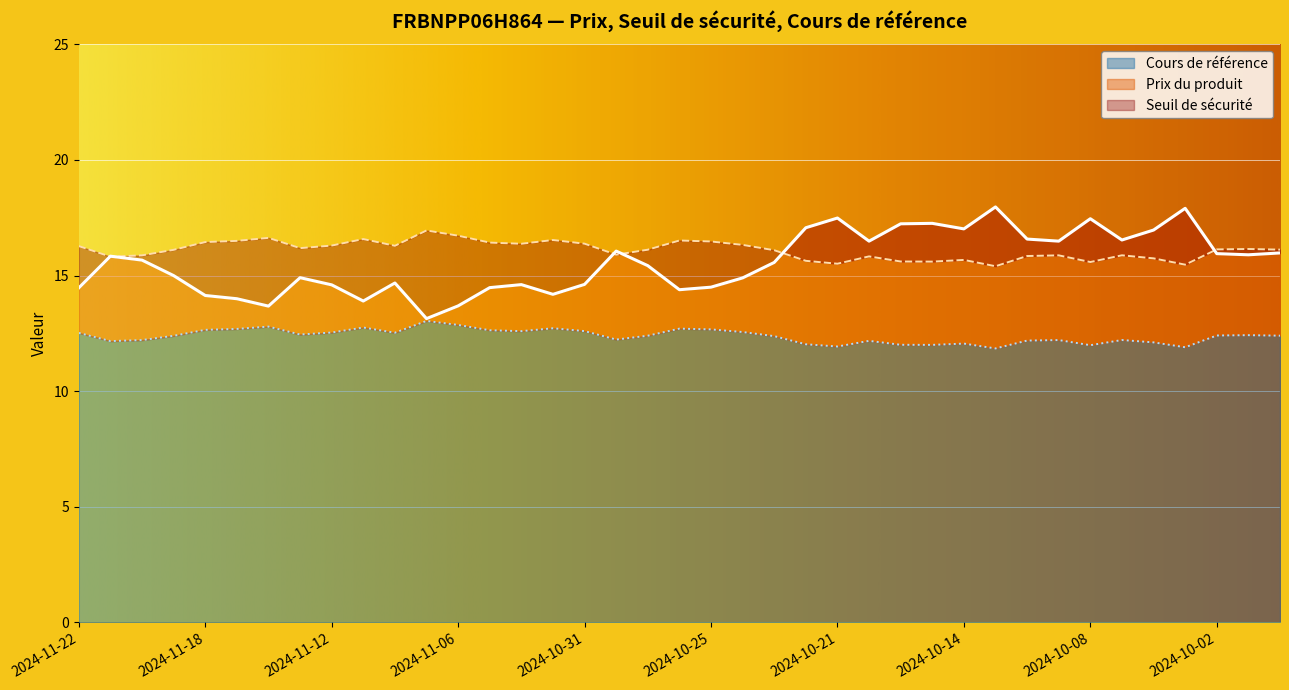

What is the difference between the Prix du produit values at 2024-11-22 and 2024-11-19?

0.5